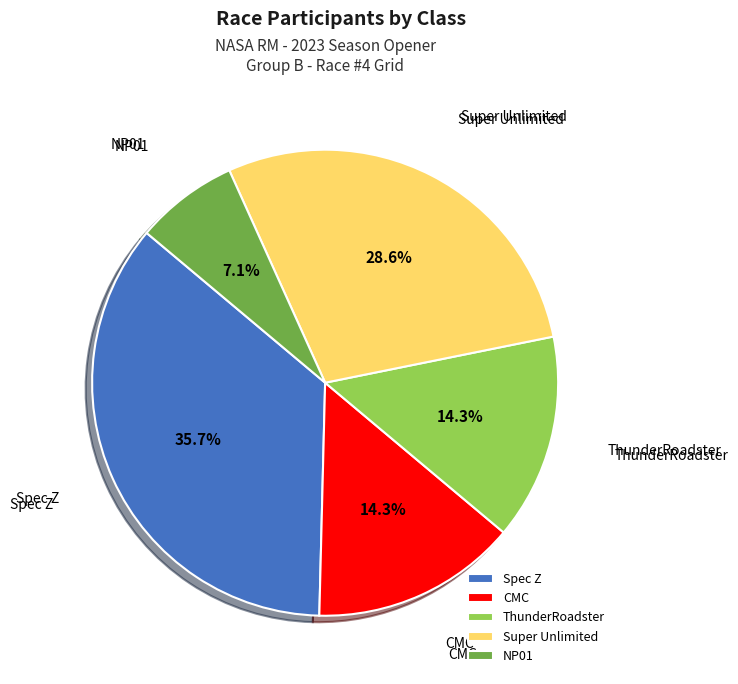

Which category has the biggest portion of the pie?

Spec Z